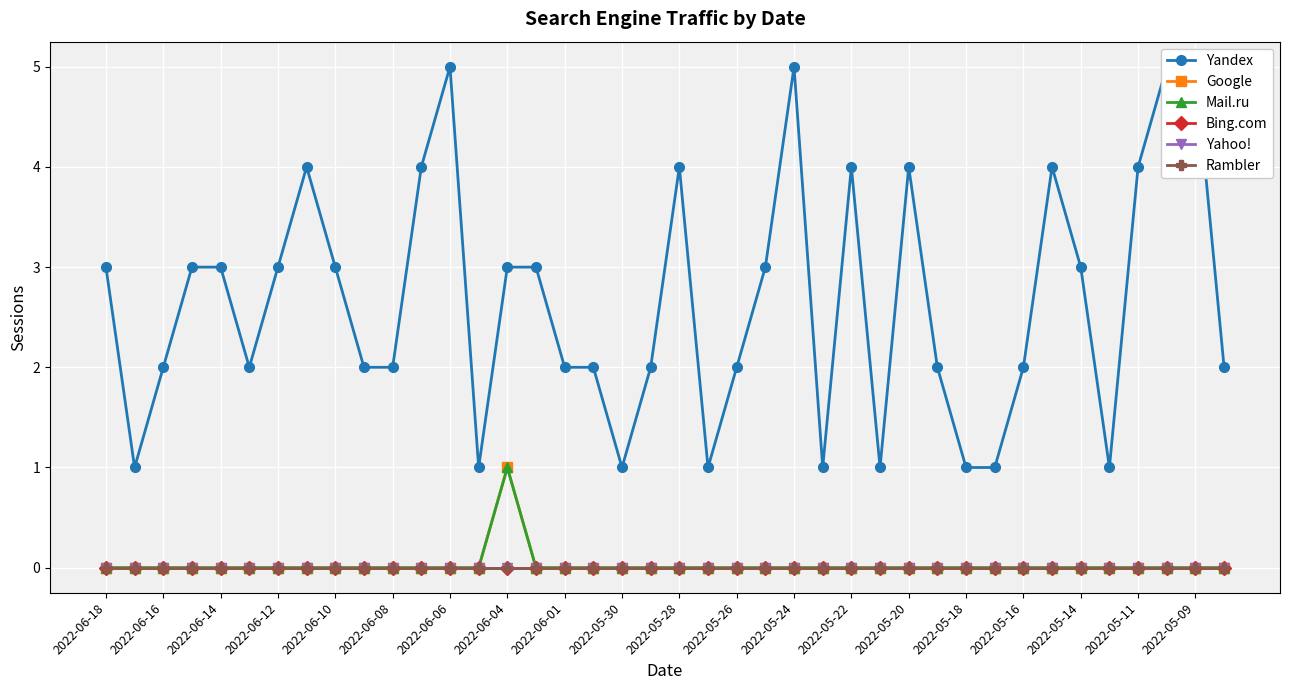

Which series changed the most between 2022-05-09 and 32?

Yandex